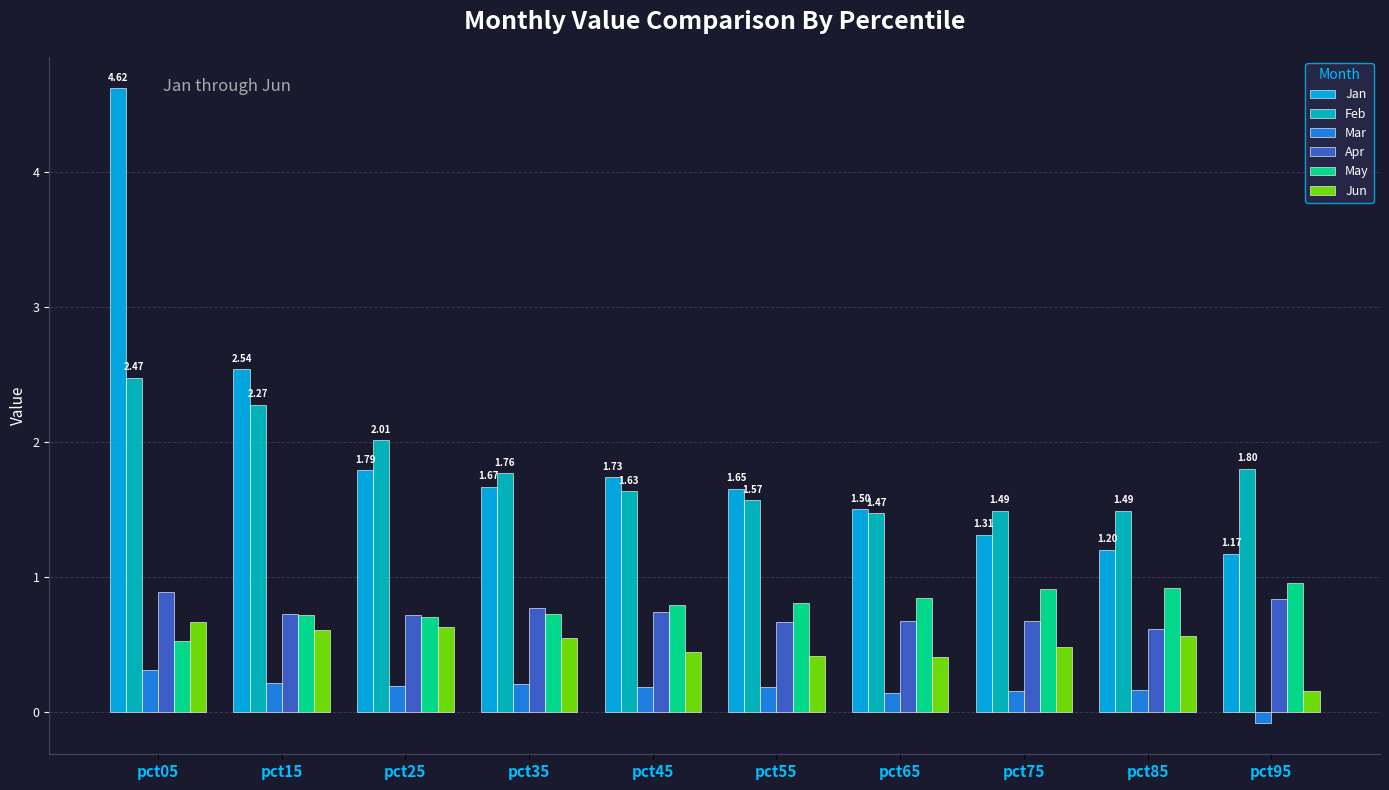

What is the average value of the Apr series?

0.7